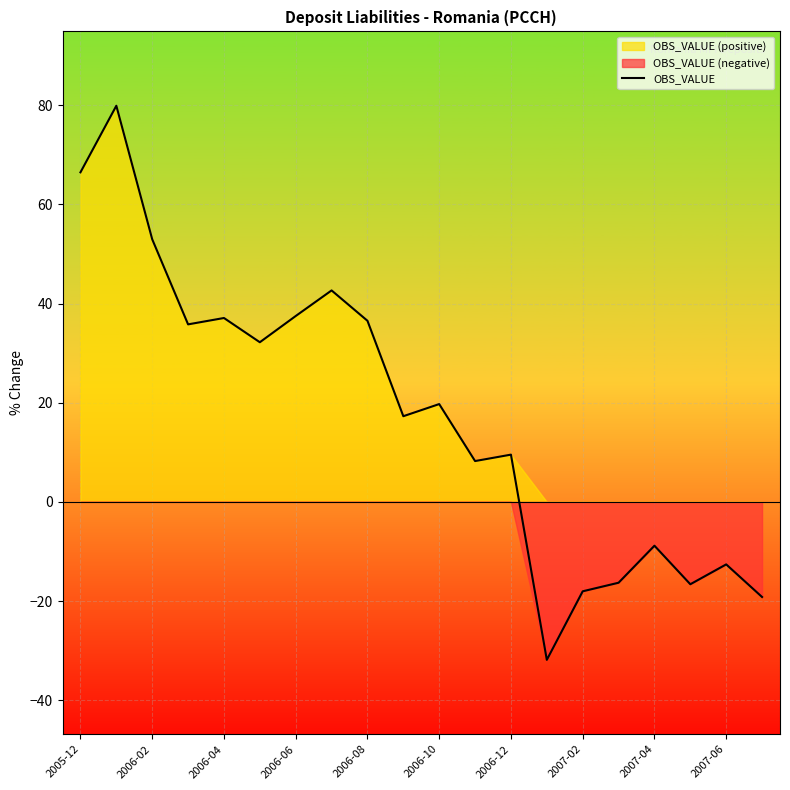

At which label is OBS_VALUE closest to 24?

2006-10